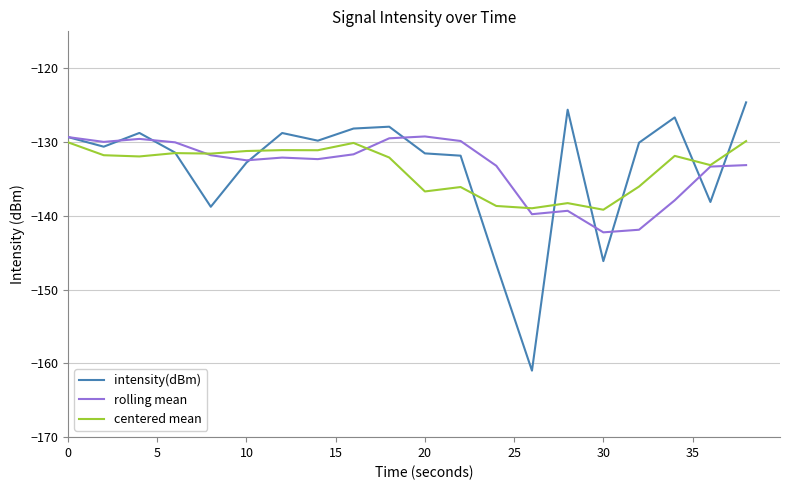

Which series has the largest range (max minus min)?

intensity(dBm)